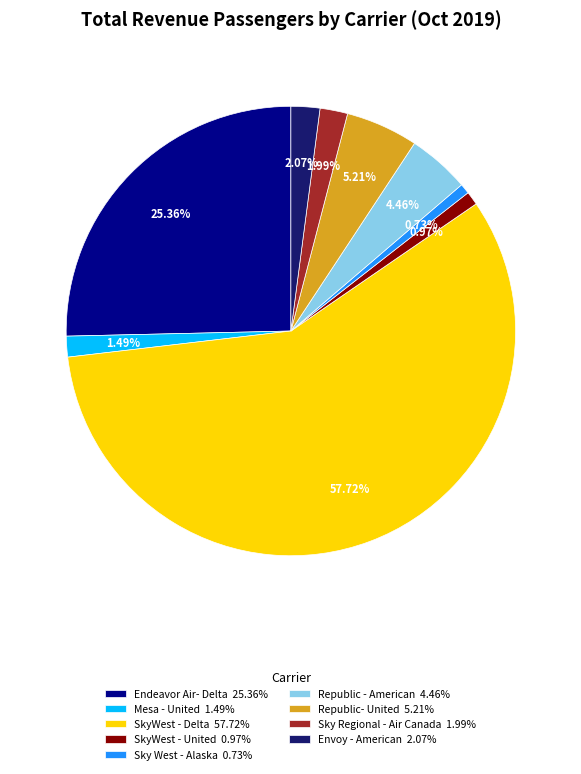

What percentage is the Endeavor Air- Delta slice, to the nearest percent?

25%